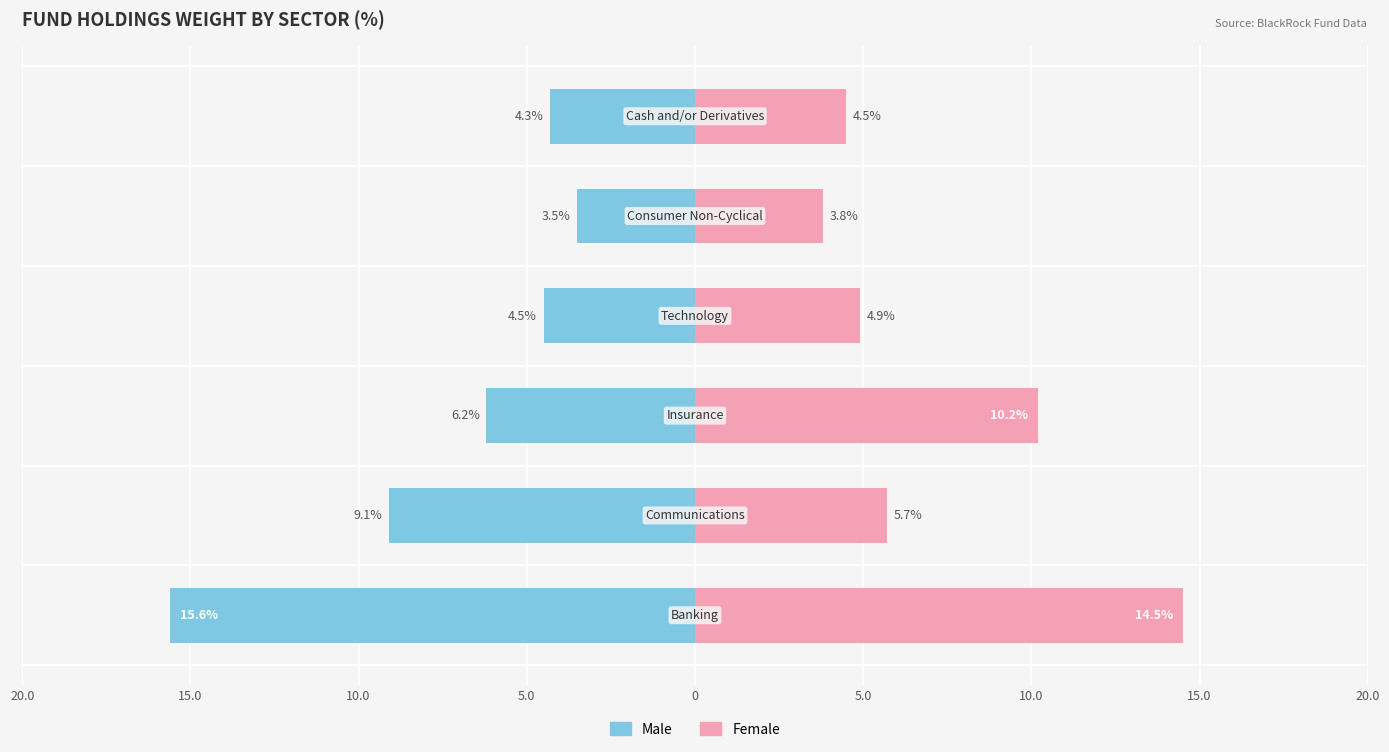

What is the spread (max minus min) of values at 15.0?

14.8